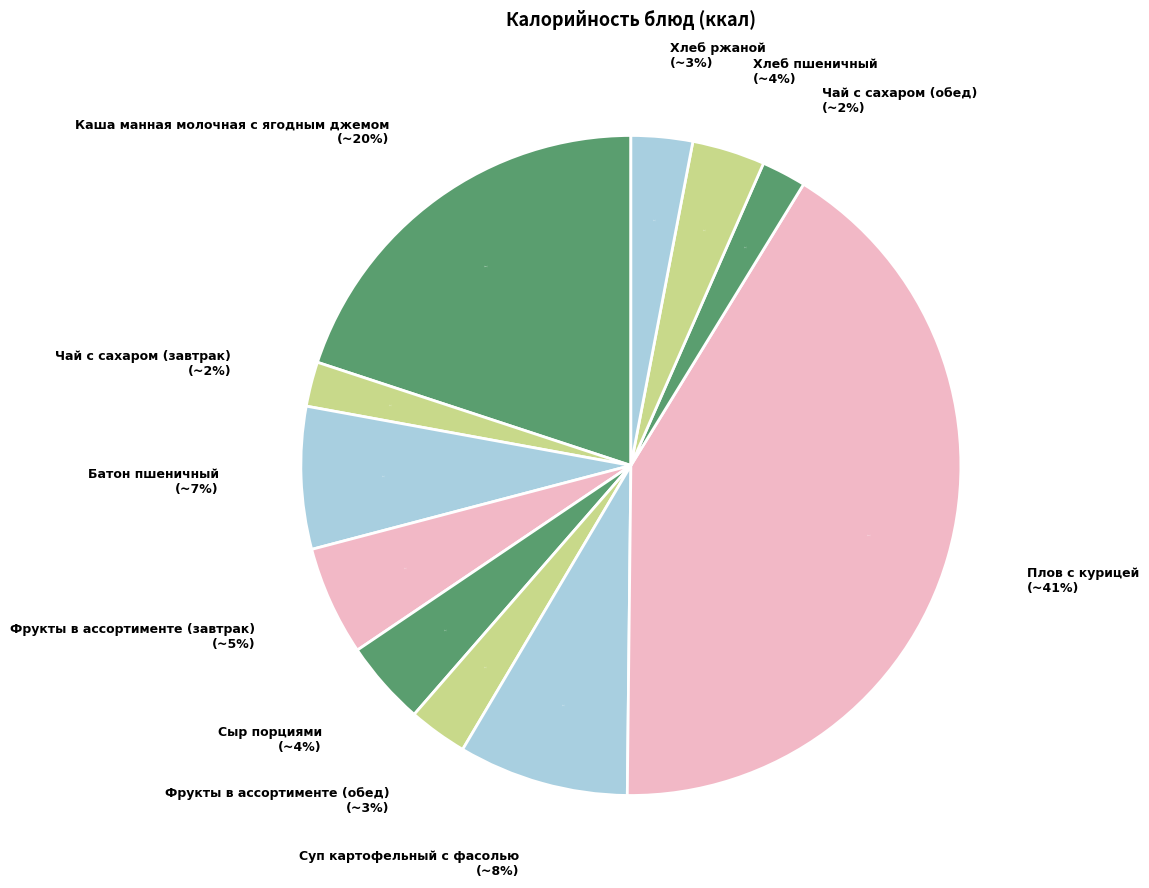

True or false: Хлеб ржаной accounts for 3% of the total.

True